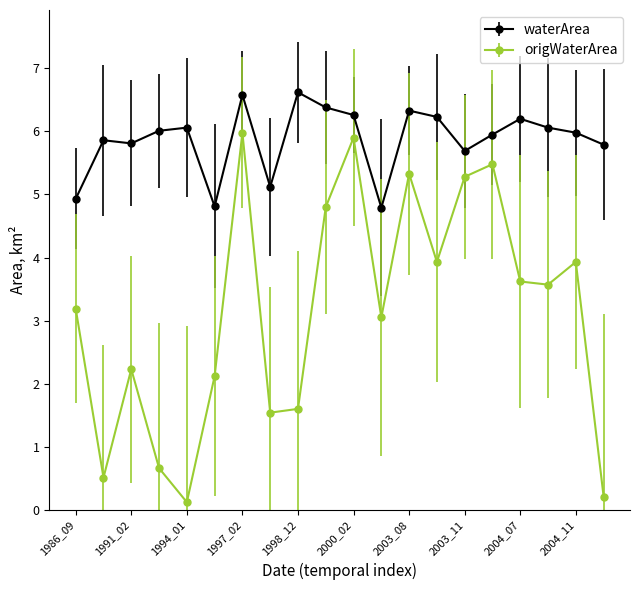

Which series has the largest total across all categories?

waterArea